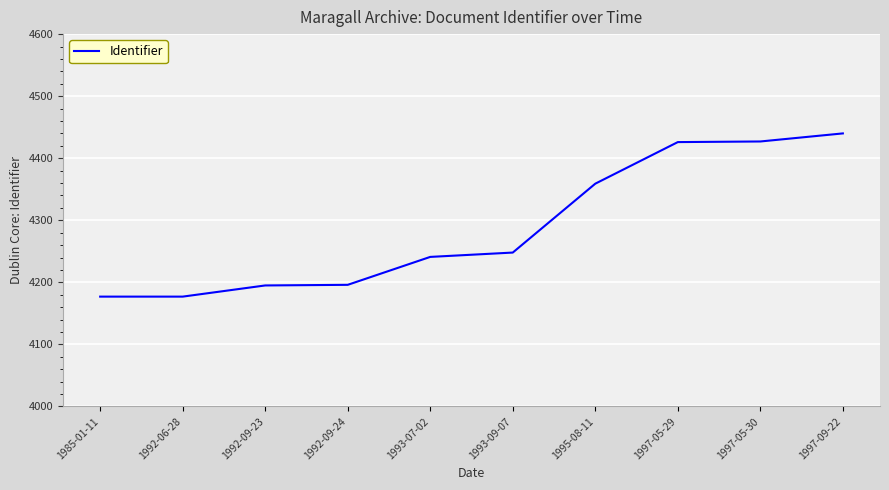

Is this an area chart (filled region under the line)?

No